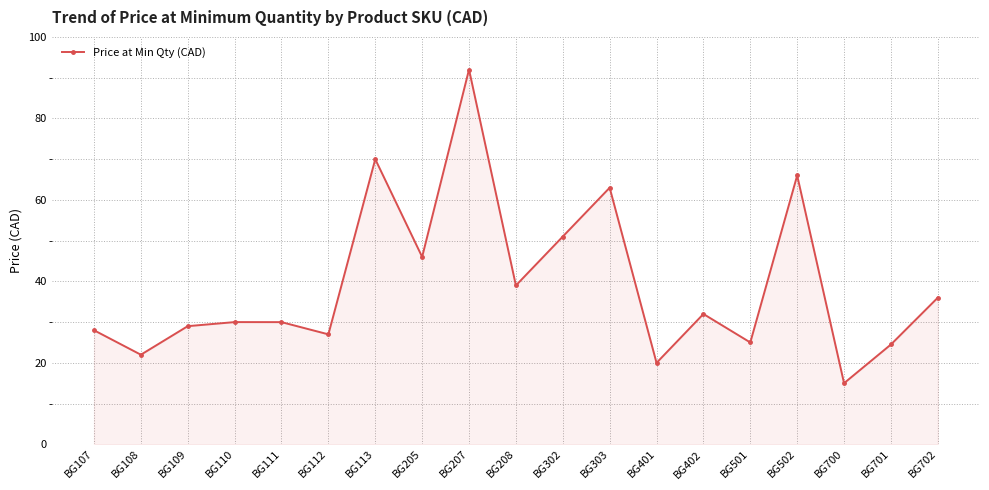

What is the value of the 19th point from the left?

36.0